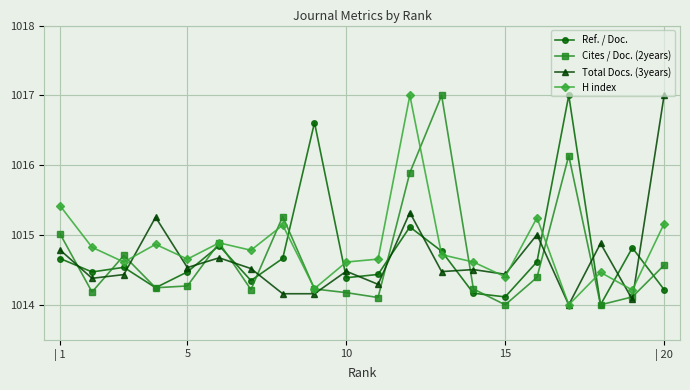

What is the lowest value of the Cites / Doc. (2years) series?

1014.0